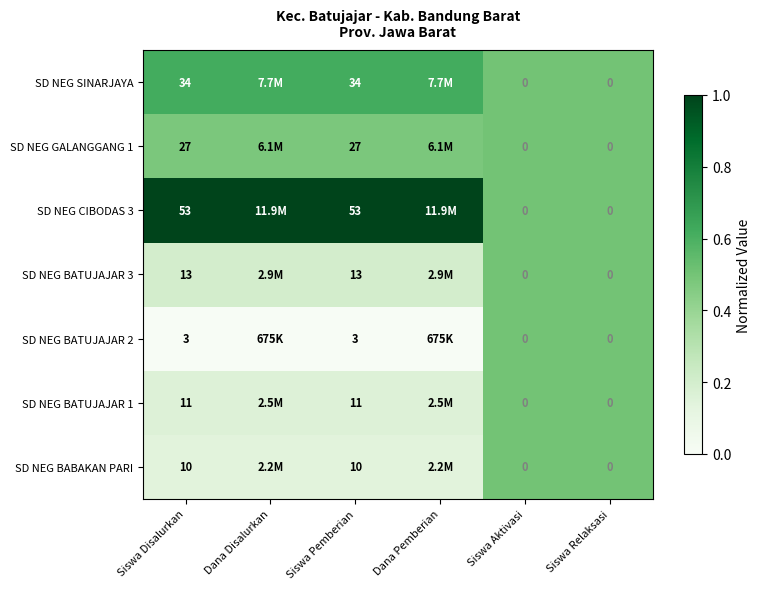

Is the value of SD NEG BATUJAJAR 1 at Siswa Pemberian greater than the value of SD NEG BATUJAJAR 3 at Siswa Disalurkan?

No